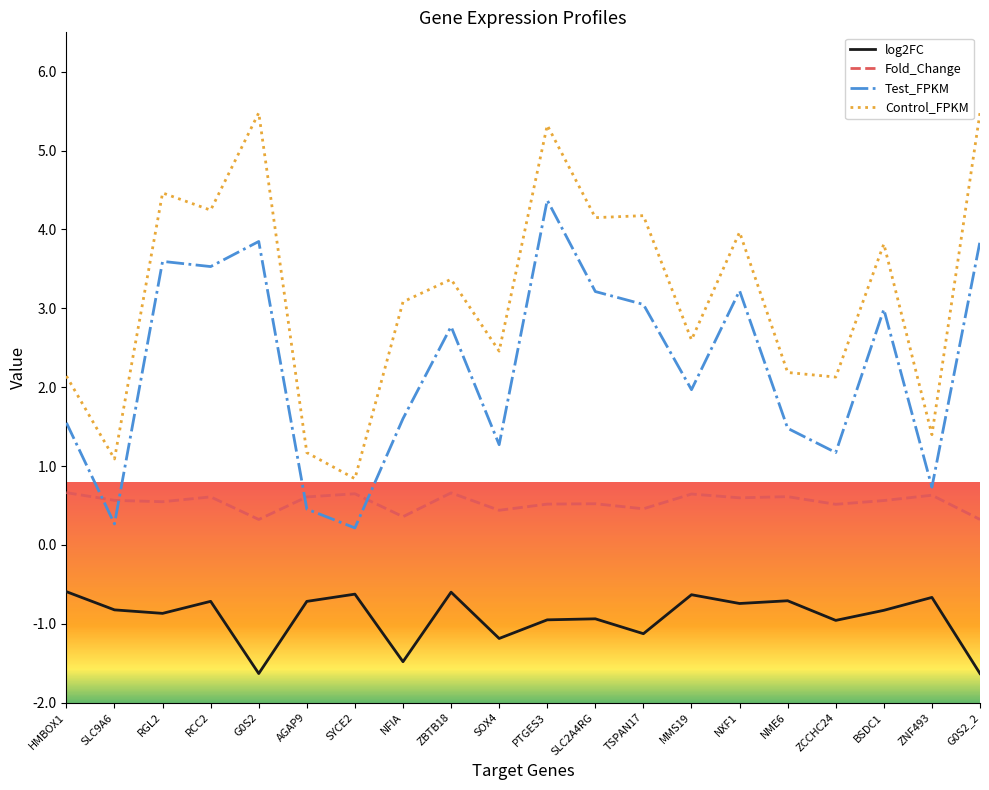

What is the spread (max minus min) of values at MMS19?

3.2